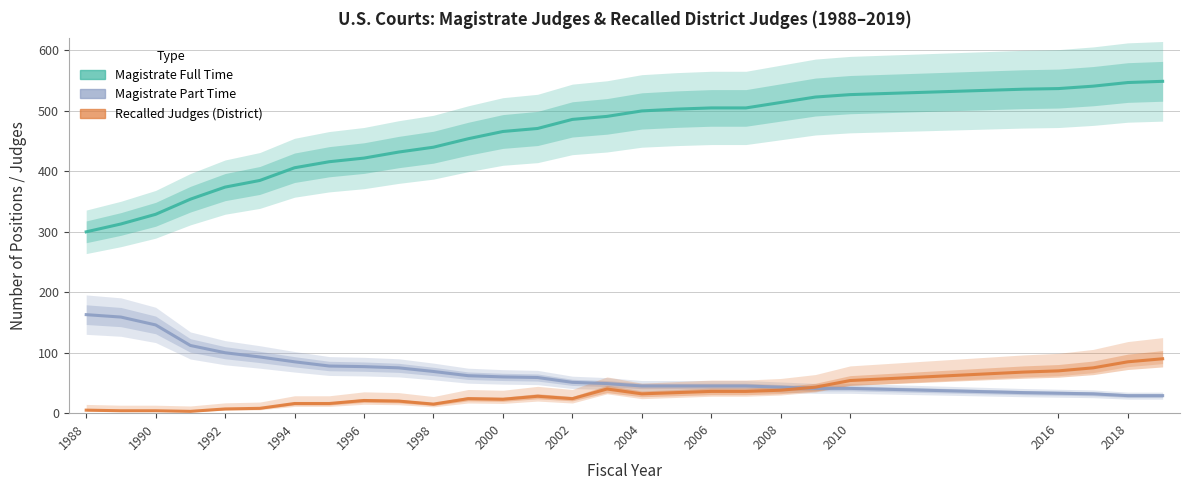

Which series has the widest spread of values?

Magistrate Full Time